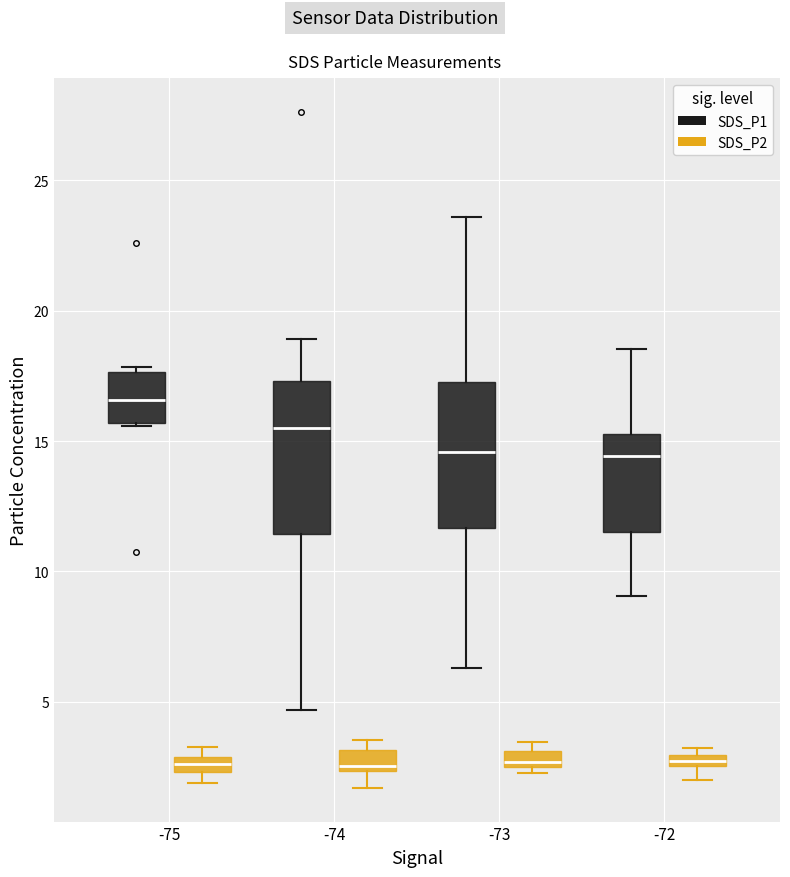

Where is the lower edge of the box for -73 (SDS_P1) on the y-axis? The values are not printed on the chart, so give them approximately, as read against the axis.

11.5